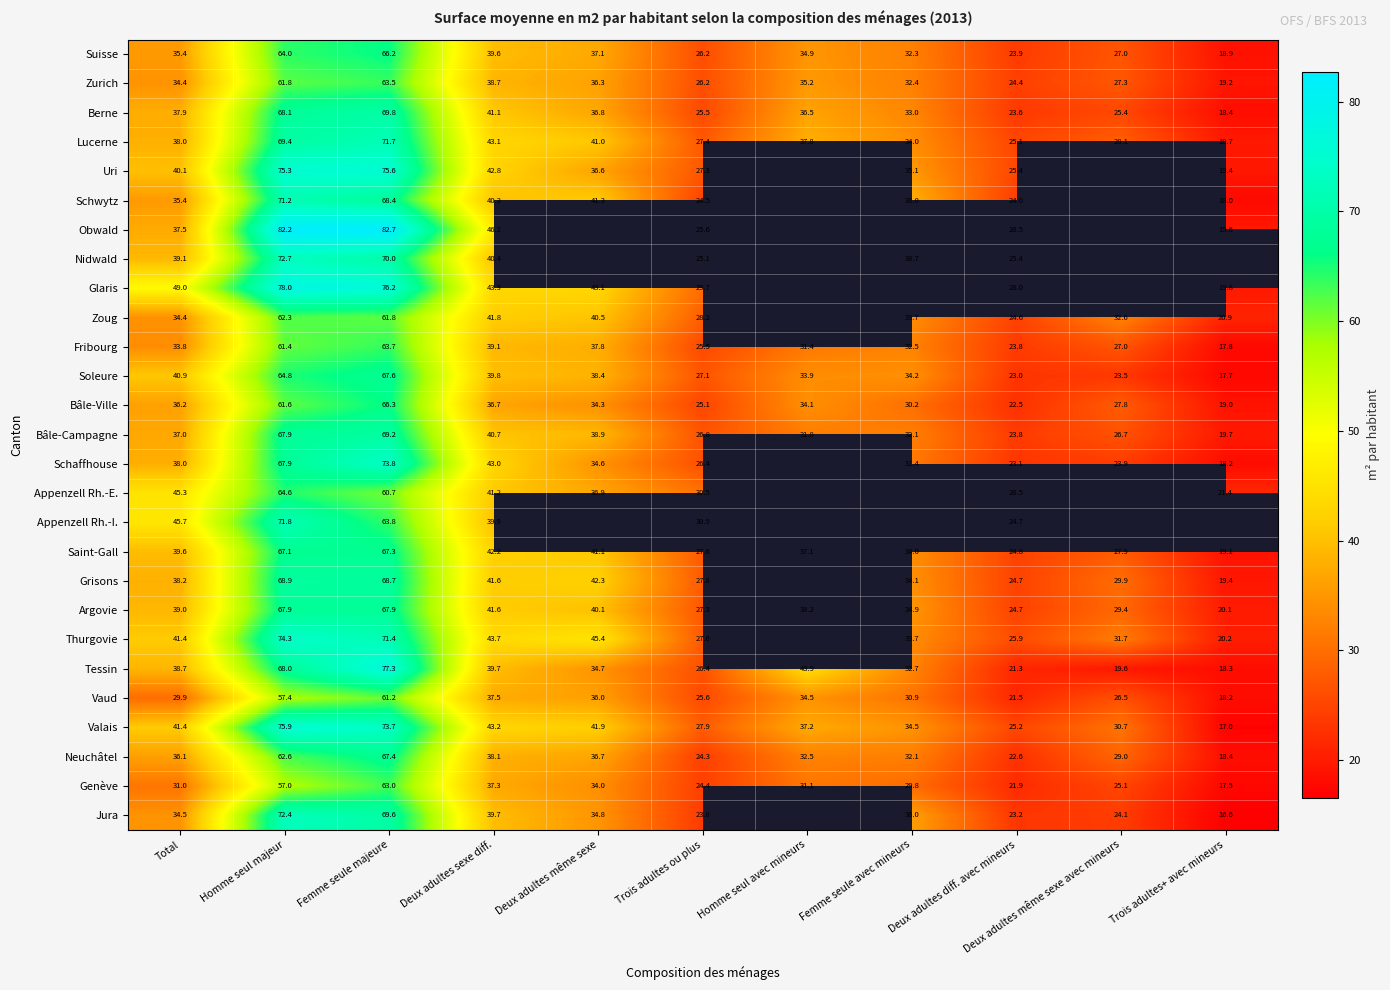

Which category has the lowest value in the Vaud series?

Trois adultes+ avec mineurs